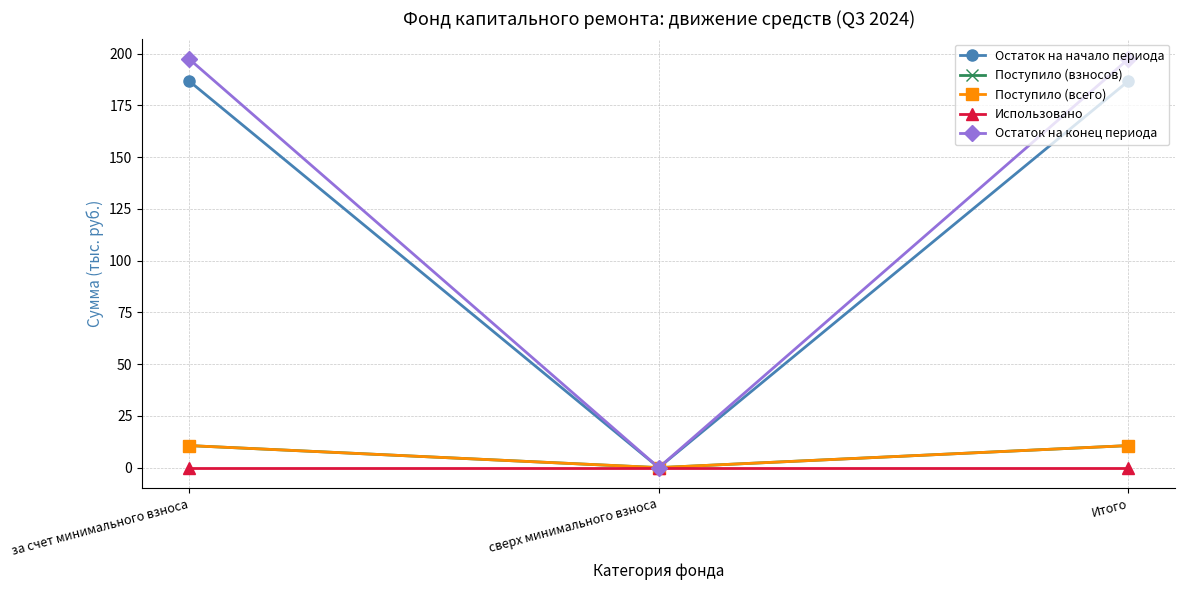

At how many categories does at least one series exceed 191?

2